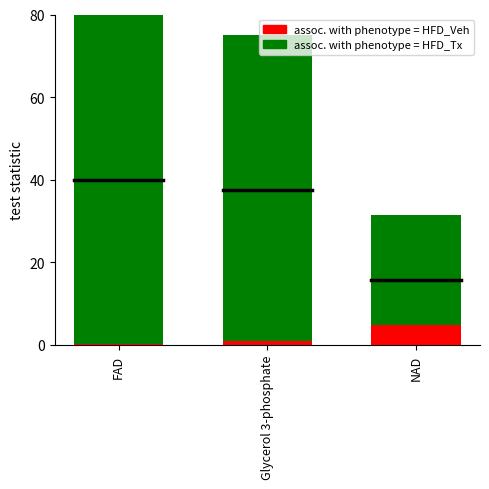

Is the value of assoc. with phenotype = HFD_Veh at FAD greater than the value of assoc. with phenotype = HFD_Tx at NAD?

No